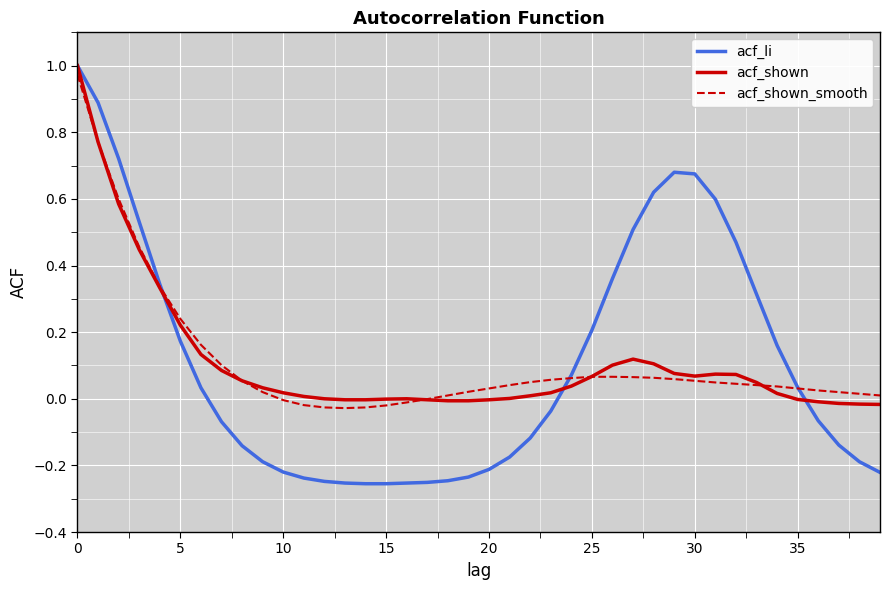

Which series has the widest spread of values?

acf_li